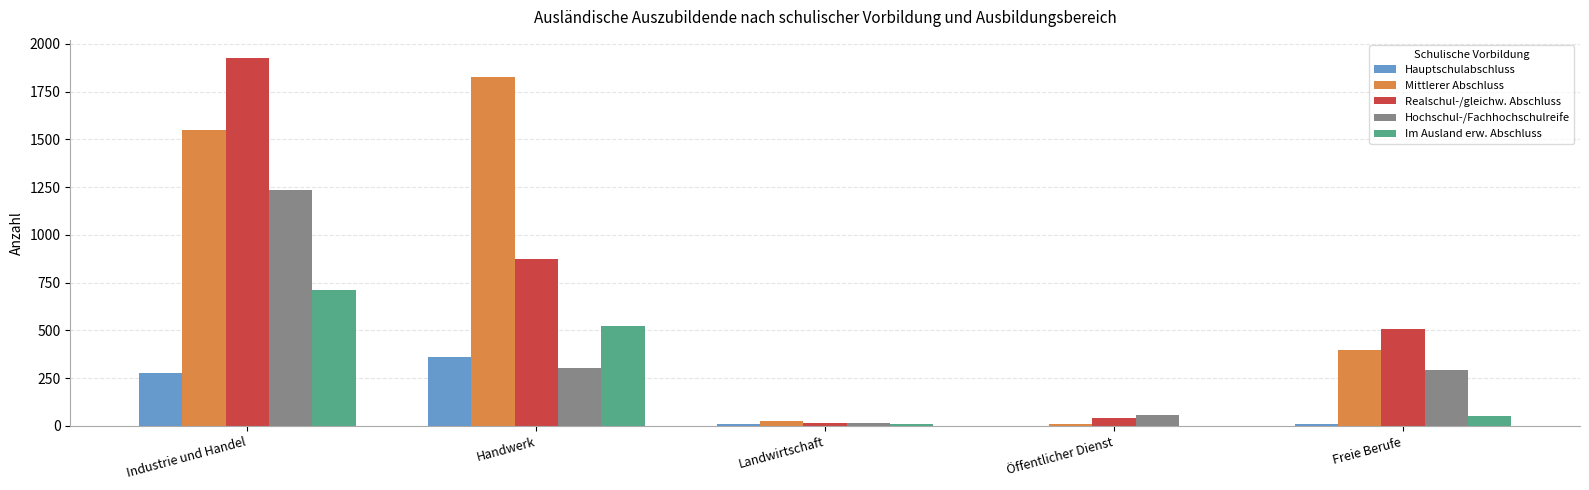

Between Industrie und Handel and Freie Berufe, which series saw the biggest shift?

Realschul-/gleichw. Abschluss